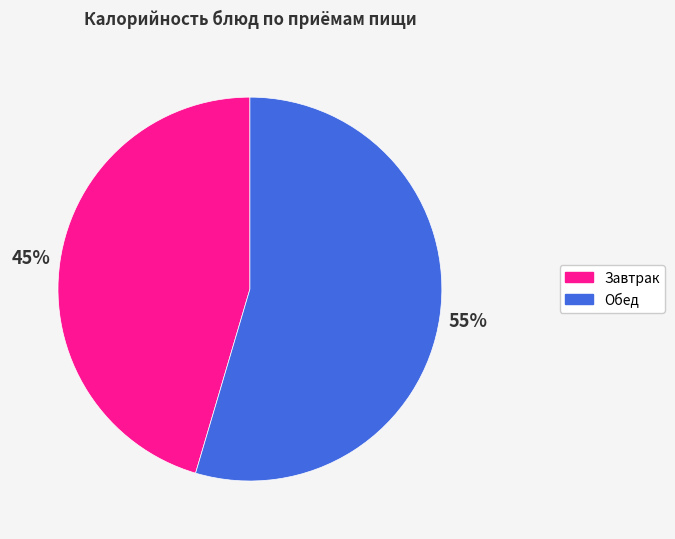

Is there a majority slice in this chart?

Yes